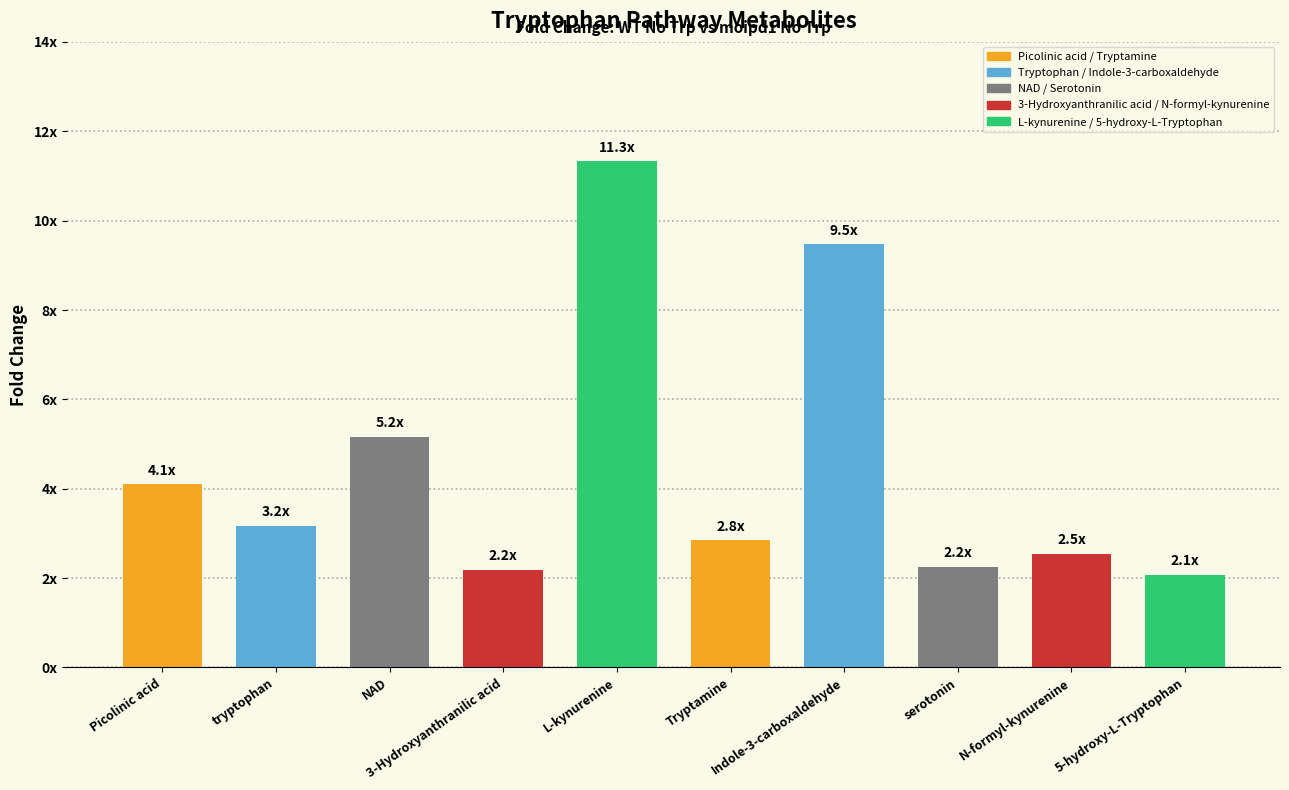

The chart shows a value of 3.1 at 3-Hydroxyanthranilic acid. True or false?

False